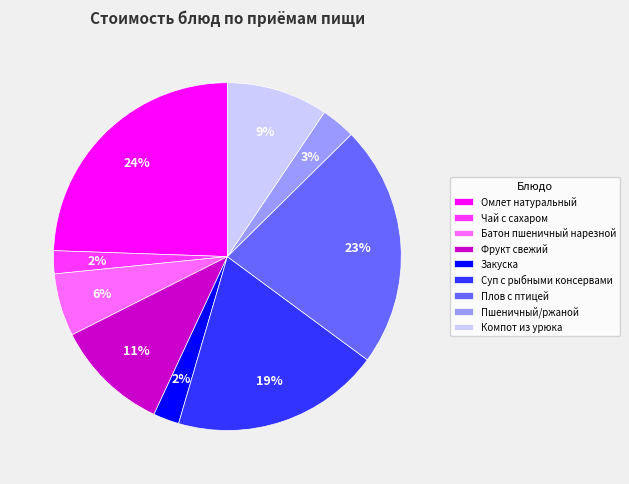

Is Суп с рыбными консервами the majority of the pie?

No